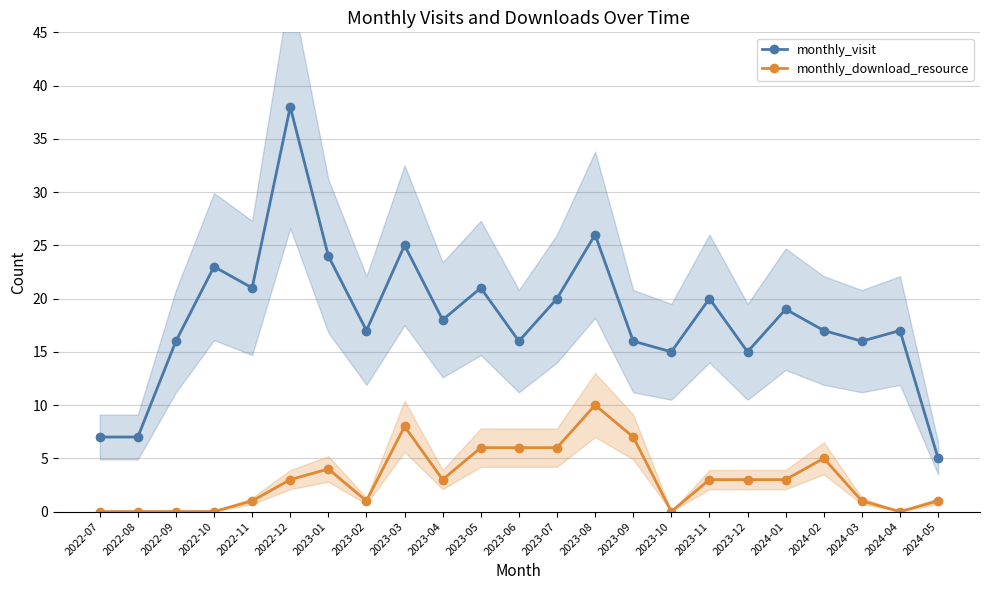

What is the difference between the maximum and minimum values in the monthly_download_resource series?

10